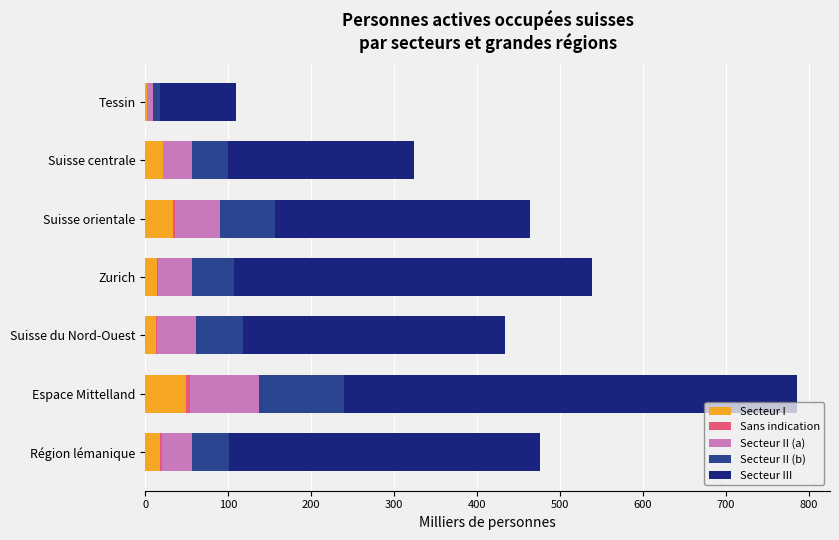

At which category is the sum across all series the highest?

Espace Mittelland